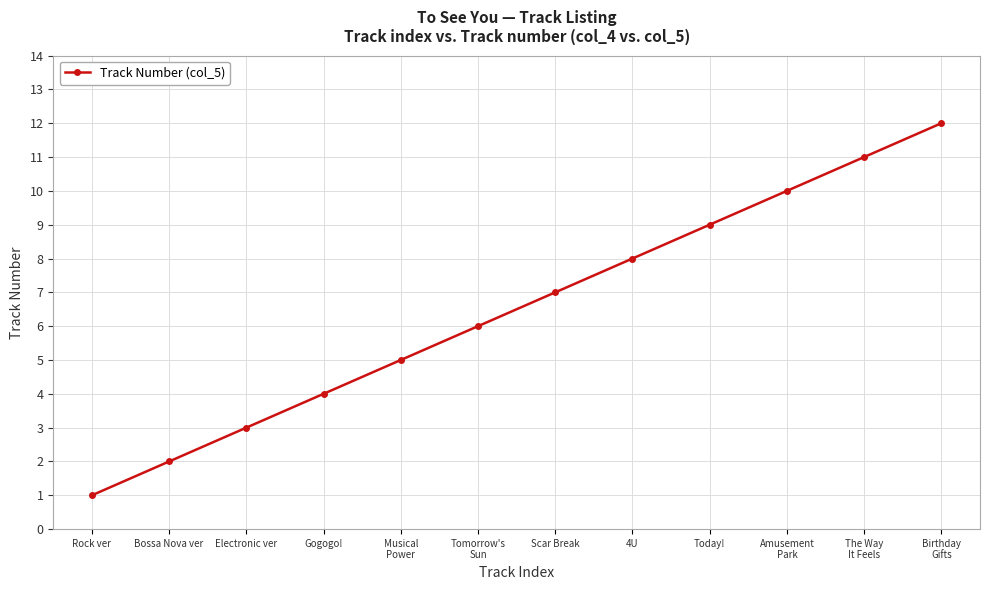

Reading right to left, transcribe all the data shown in this chart.

12	11	10	9	8	7	6	5	4	3	2	1